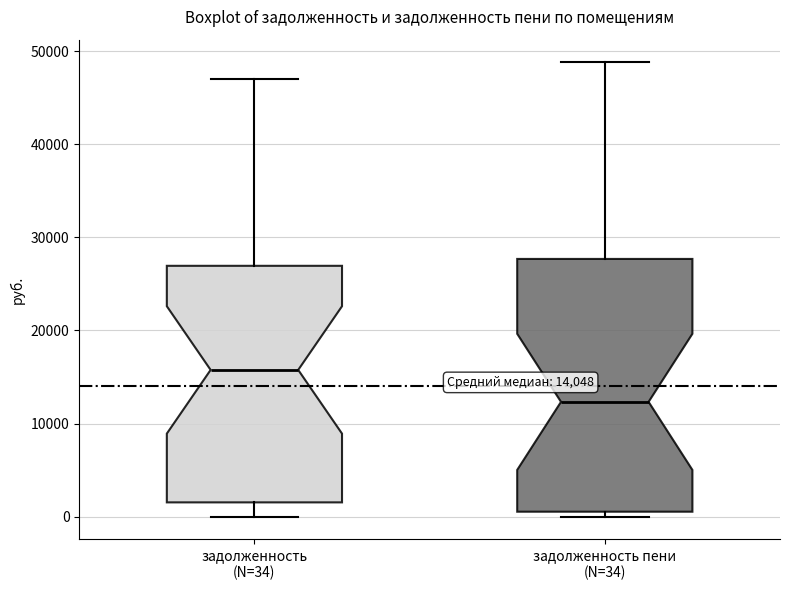

Comparing the boxes themselves (not the whiskers), which one is the tallest?

задолженность пени (N=34)